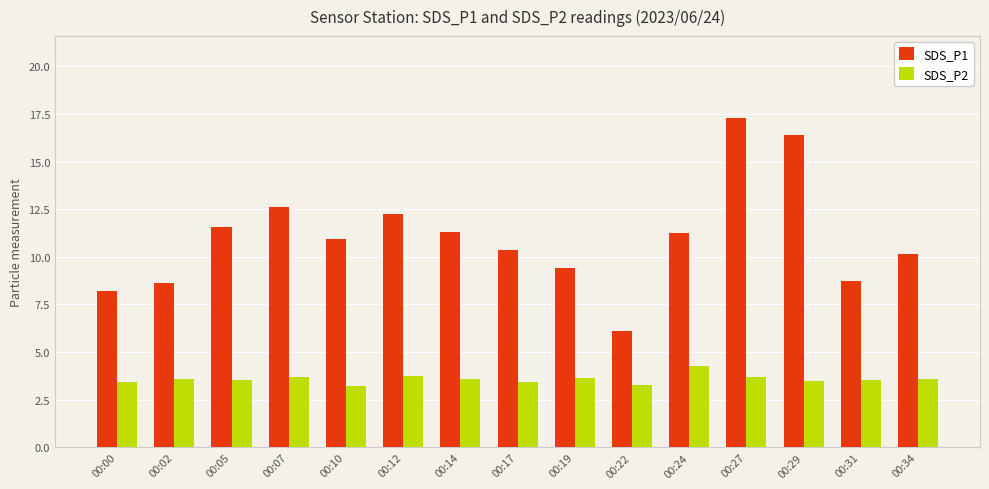

At which label does SDS_P1 first exceed 10?

00:05